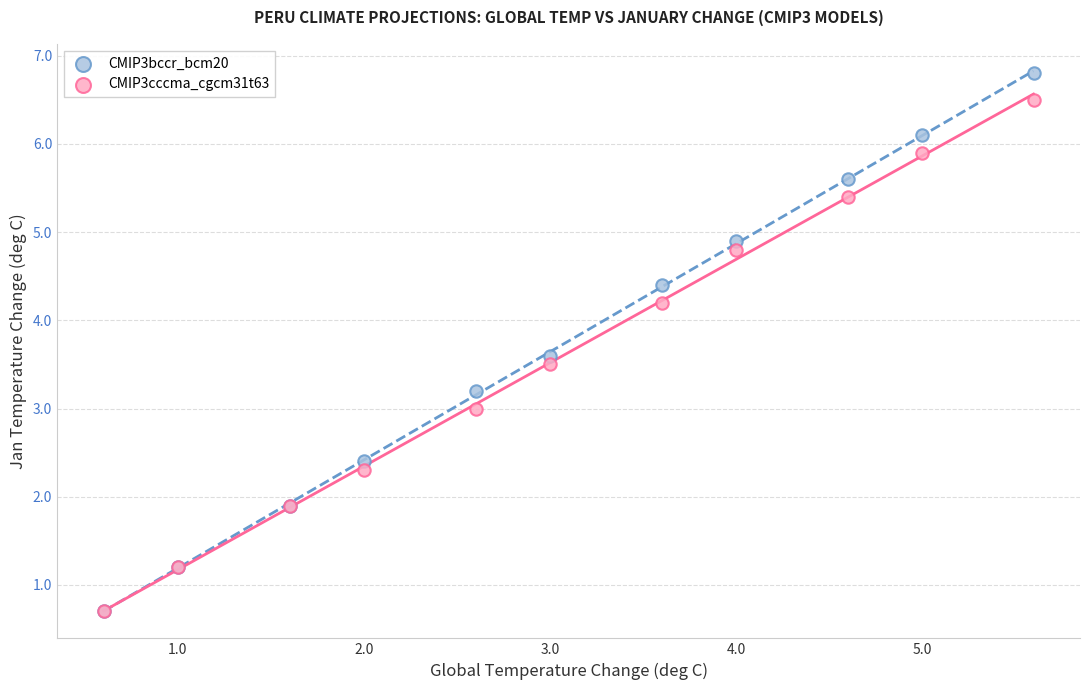

Which series has the largest Y range (max minus min)?

CMIP3bccr_bcm20